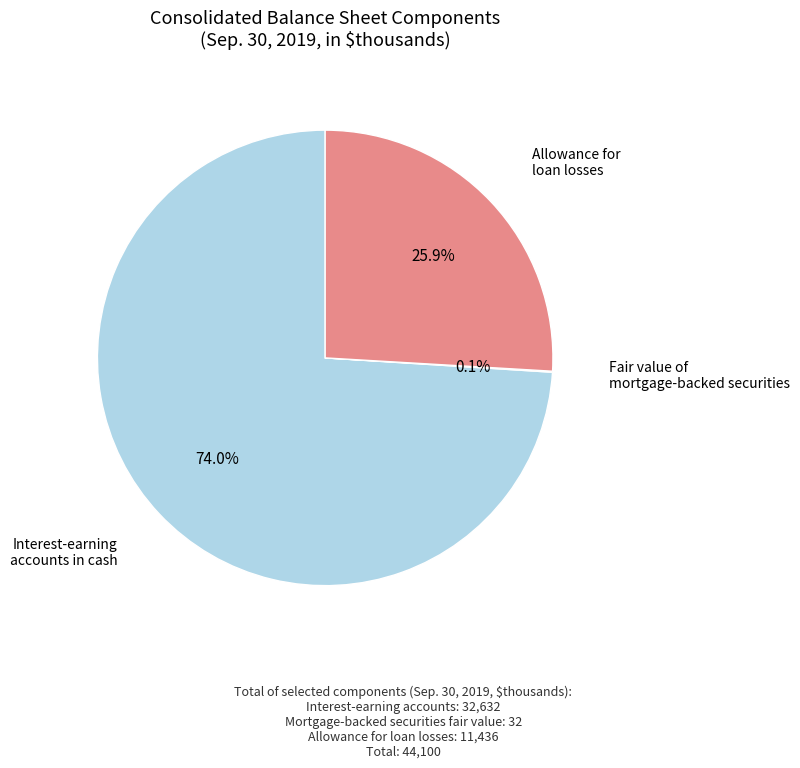

Does any single category account for the majority?

Yes